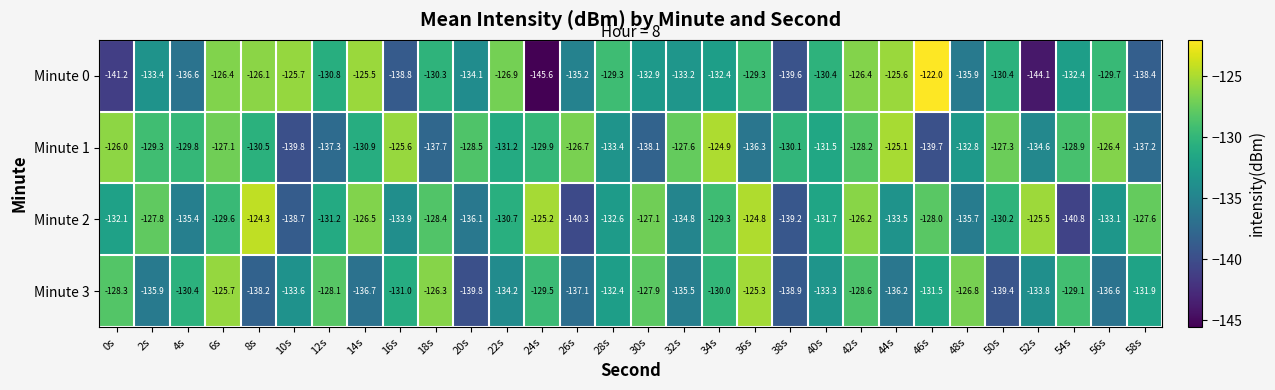

Which series has the largest range (max minus min)?

Minute 0